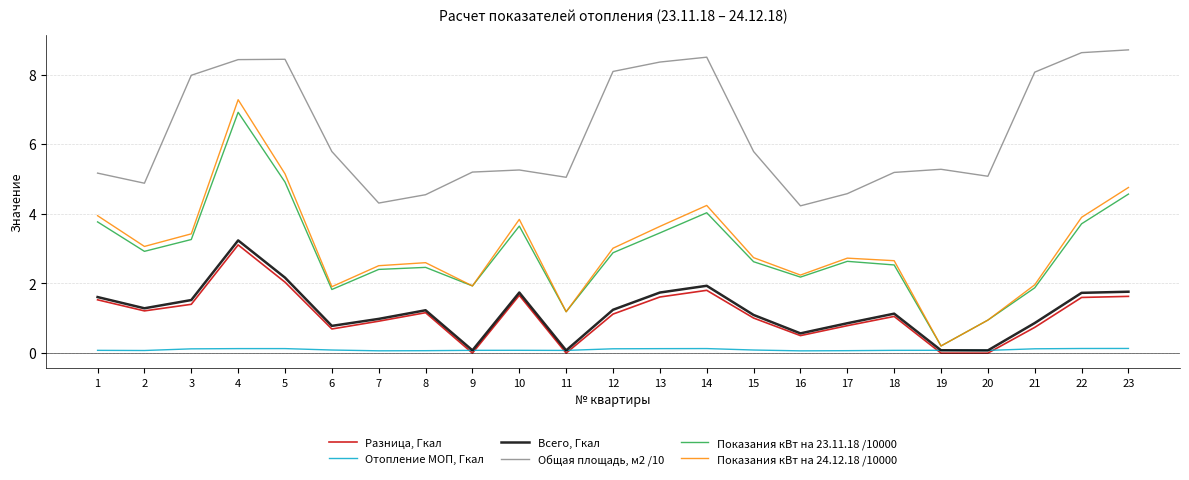

Is this an area chart (filled region under the line)?

No